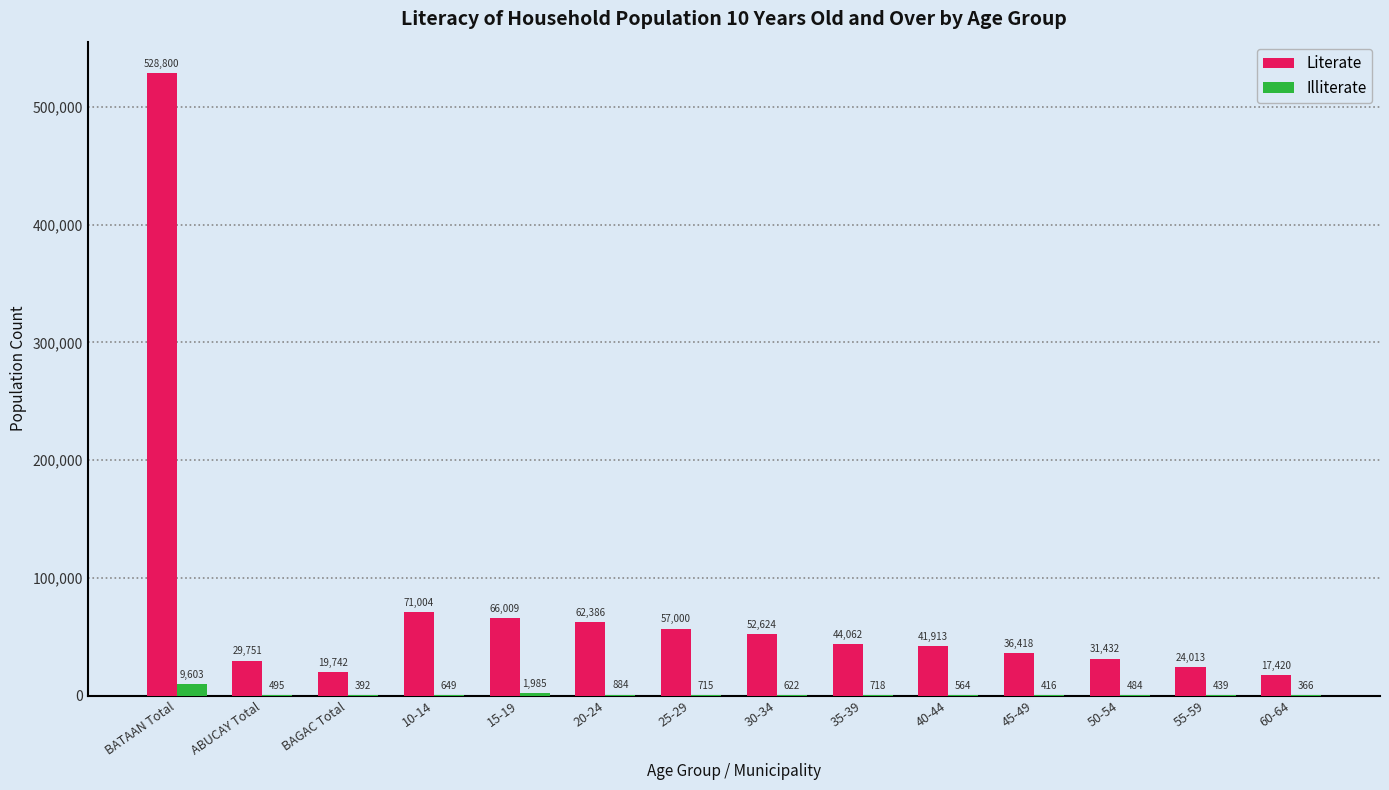

How many groups of bars are there?

14